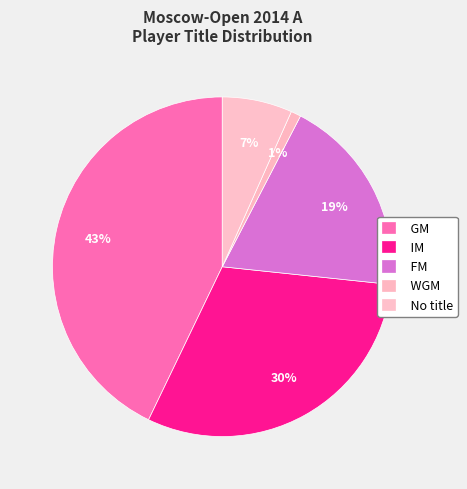

Which slice is the largest?

GM